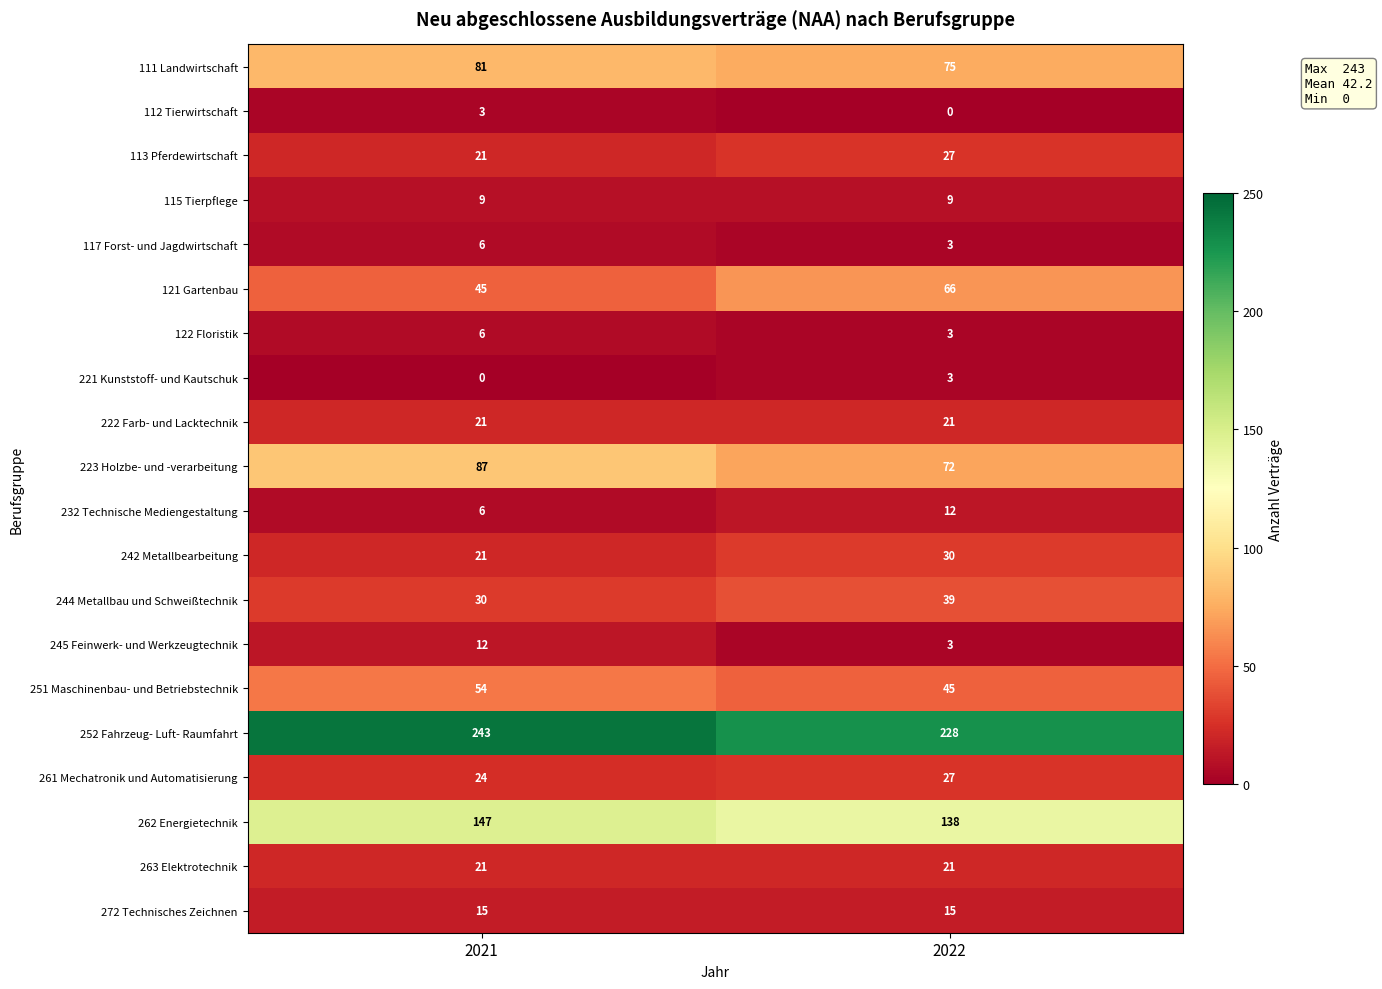

Which series changed the most between 2021 and 2022?

121 Gartenbau